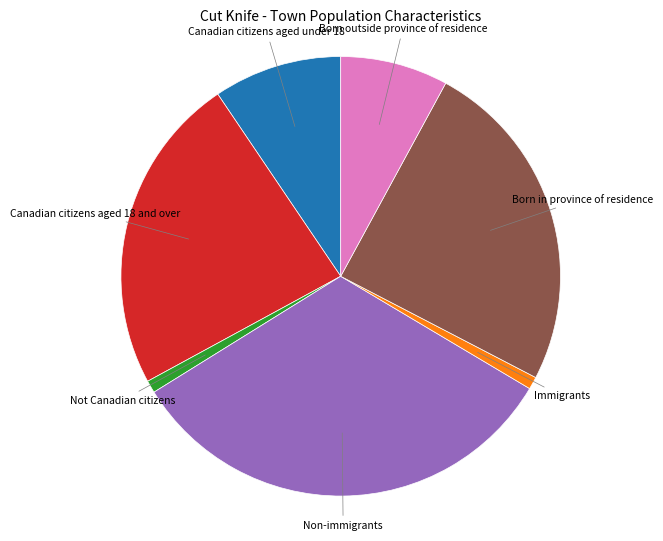

Does any single category account for the majority?

No